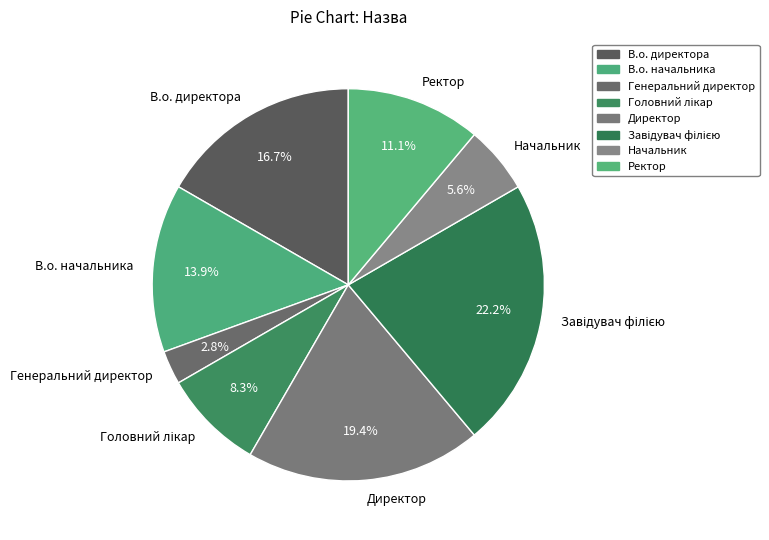

To the nearest percent, what portion does Директор represent?

19%